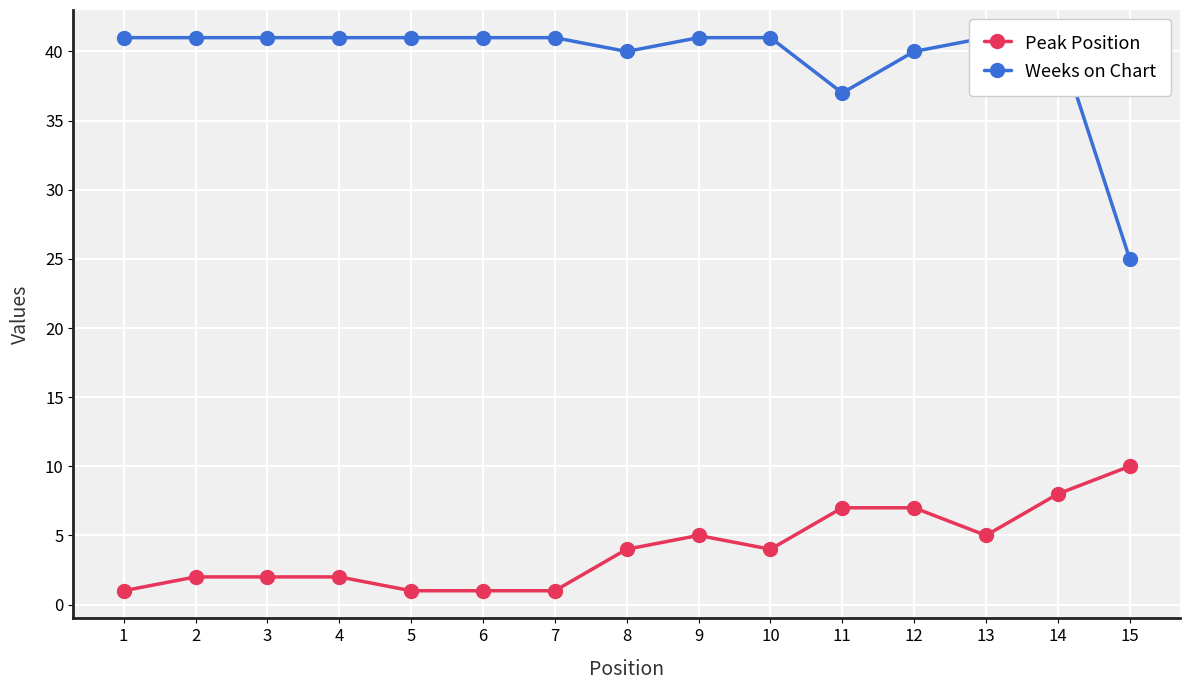

Where is Peak Position nearest to the value 5?

9